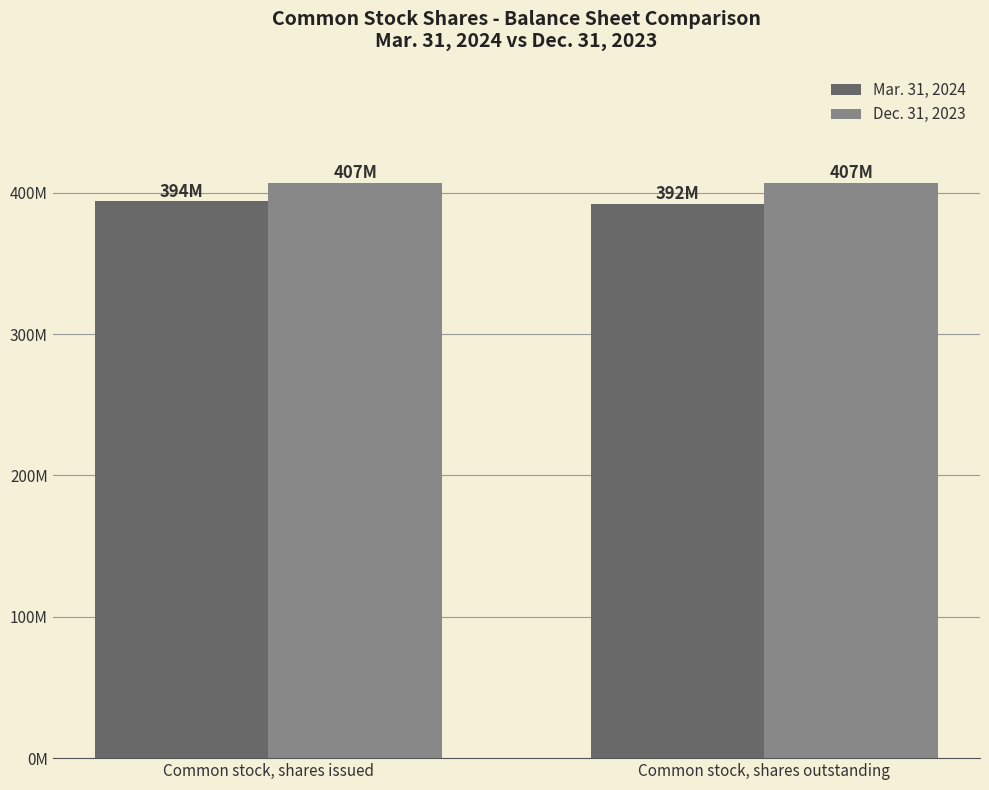

Between Common stock, shares issued and Common stock, shares outstanding, which series saw the biggest shift?

Mar. 31, 2024